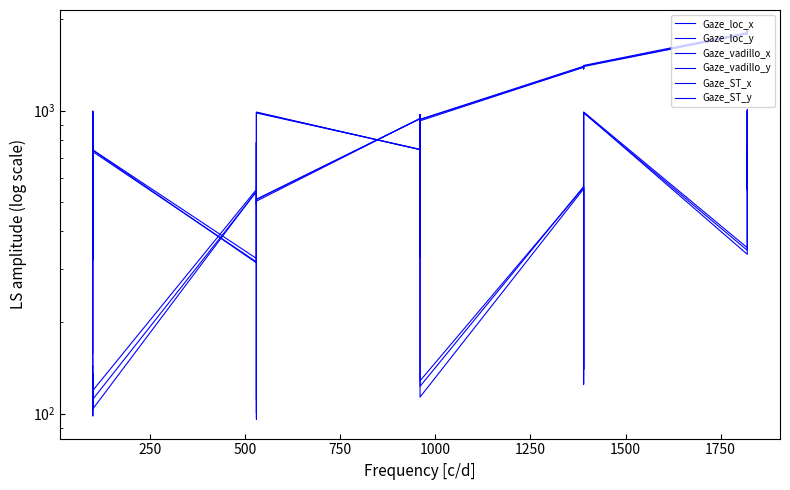

What is the difference between the second highest and second lowest values in the Gaze_loc_y series?

882.9